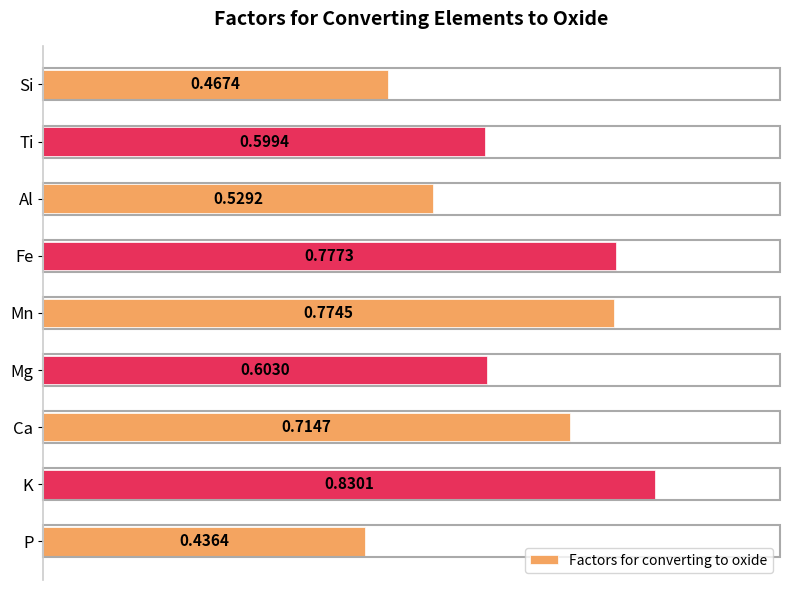

What is the label of the 4th bar from the top?

Fe